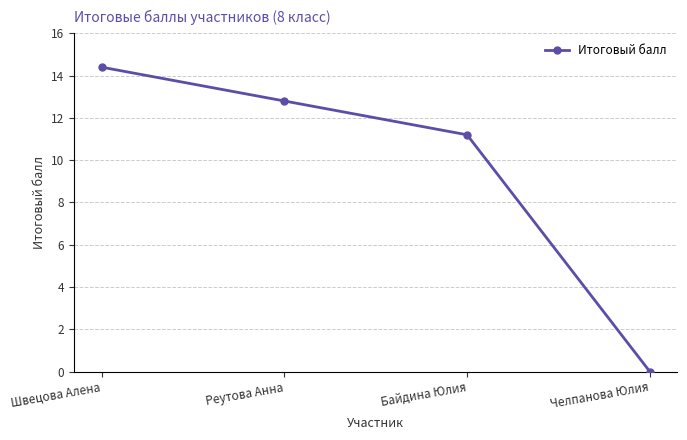

Reading left to right, what are all the values shown in this chart?

Швецова Алена=14.4	Реутова Анна=12.8	Байдина Юлия=11.2	Челпанова Юлия=0.0